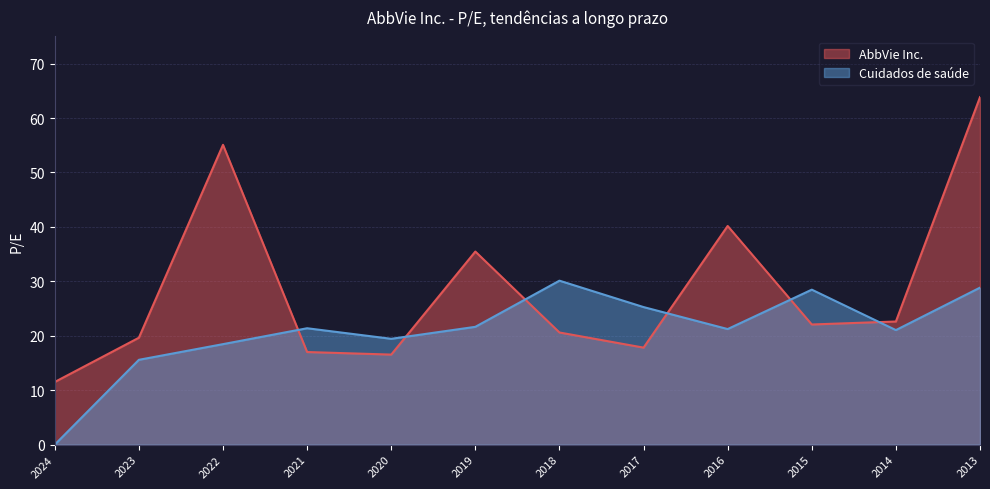

Which category has the highest value in the Cuidados de saúde series?

2018